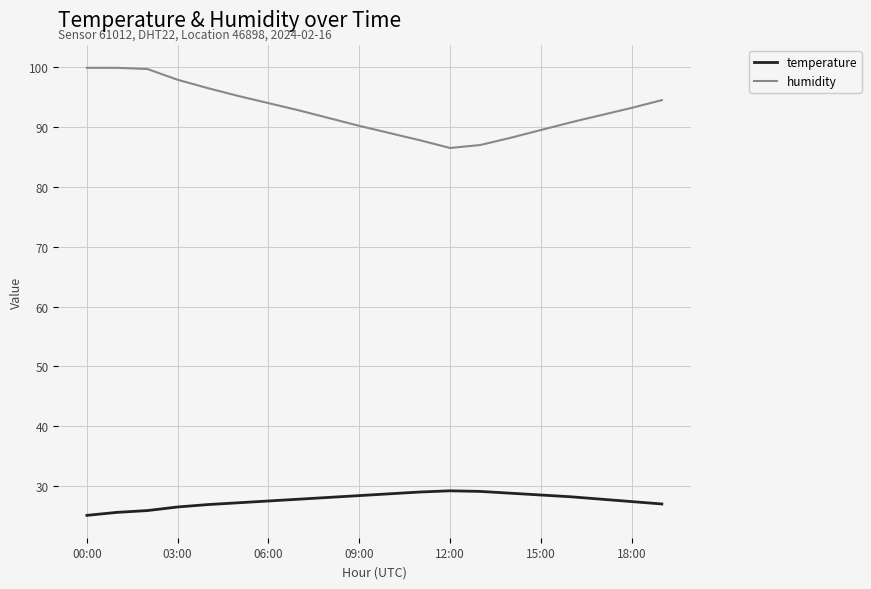

True or false: humidity and temperature cross at least once.

False